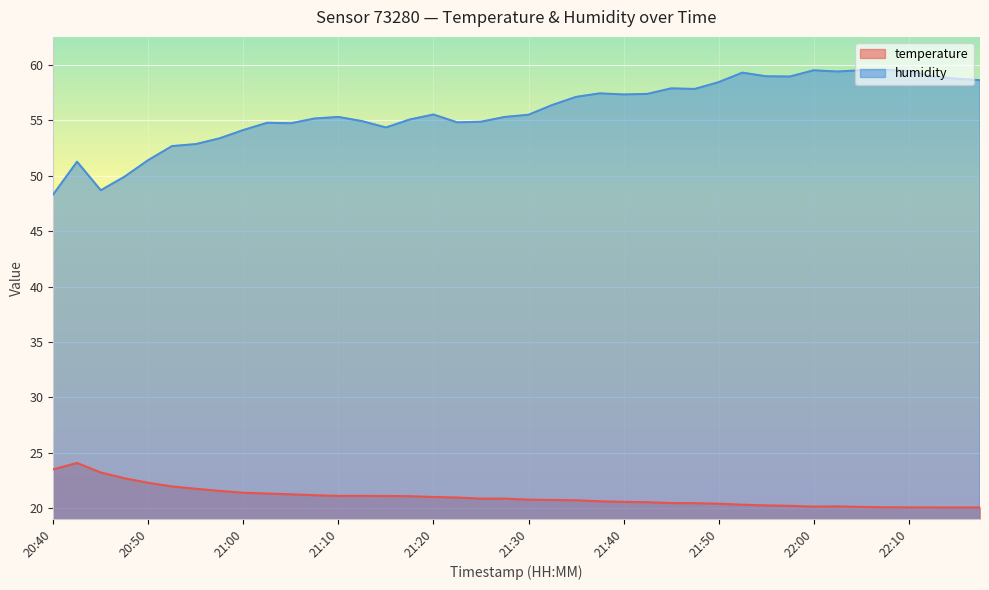

How many lines are shown in the chart?

2